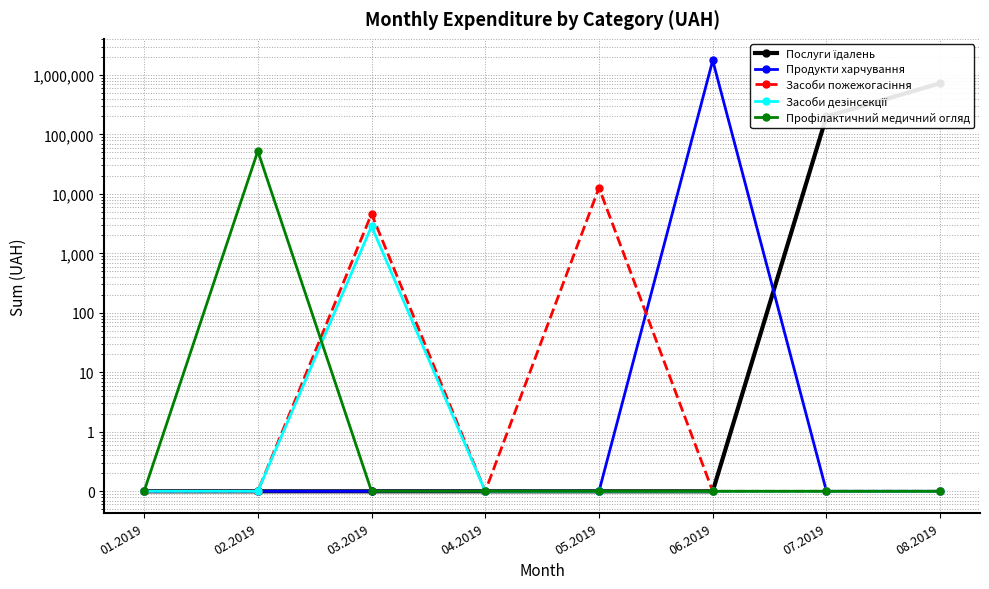

Reading left to right, extract all data points from this chart.

Послуги їдалень: 01.2019=0.1	02.2019=0.1	03.2019=0.1	04.2019=0.1	05.2019=0.1	06.2019=0.1	07.2019=199917.3	08.2019=725038.8
Продукти харчування: 01.2019=0.1	02.2019=0.1	03.2019=0.1	04.2019=0.1	05.2019=0.1	06.2019=1754419.8	07.2019=0.1	08.2019=0.1
Засоби пожежогасіння: 01.2019=0.1	02.2019=0.1	03.2019=4605.0	04.2019=0.1	05.2019=12650.0	06.2019=0.1	07.2019=0.1	08.2019=0.1
Засоби дезінсекції: 01.2019=0.1	02.2019=0.1	03.2019=2852.0	04.2019=0.1	05.2019=0.1	06.2019=0.1	07.2019=0.1	08.2019=0.1
Профілактичний медичний огляд: 01.2019=0.1	02.2019=52372.0	03.2019=0.1	04.2019=0.1	05.2019=0.1	06.2019=0.1	07.2019=0.1	08.2019=0.1